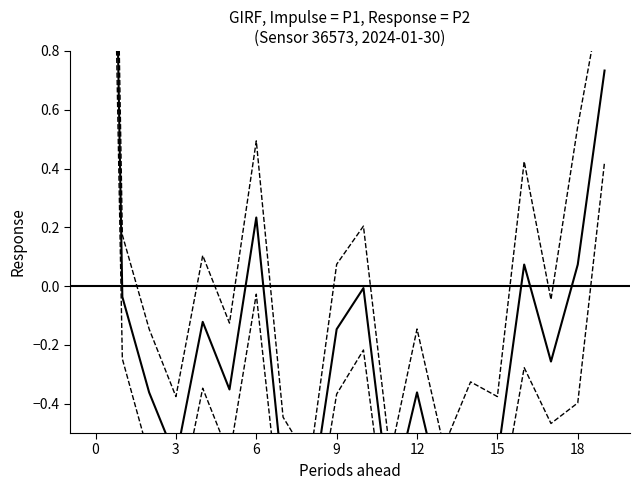

What is the total value across all series at 11?

-2.2